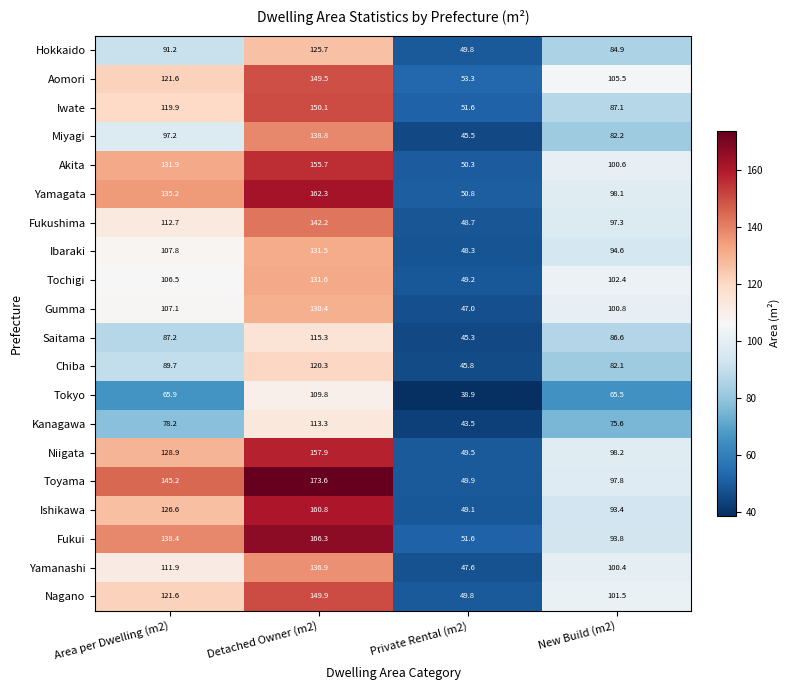

Is the value of Tokyo at New Build (m2) greater than the value of Kanagawa at Detached Owner (m2)?

No